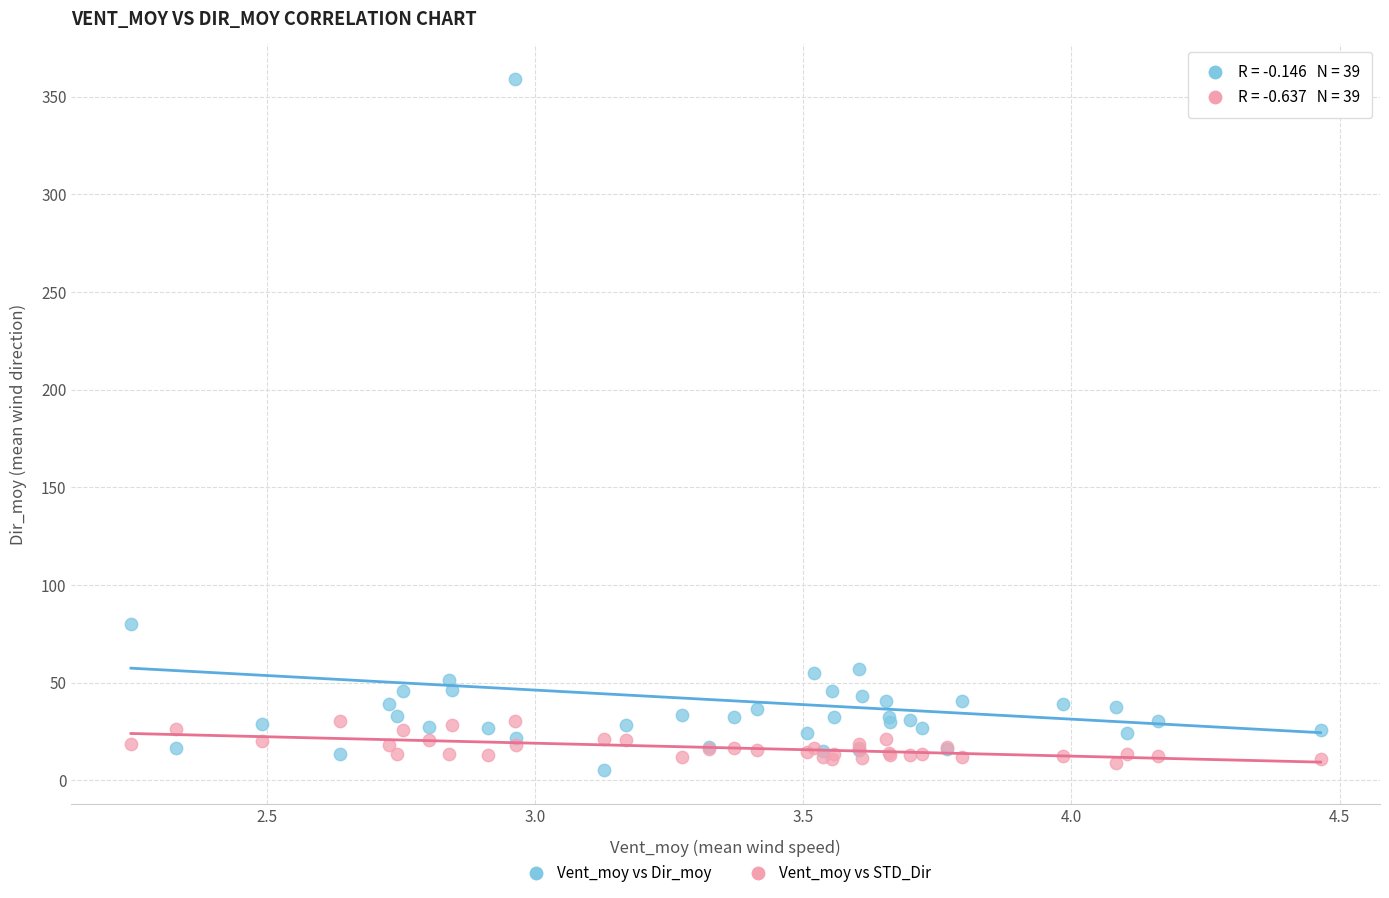

Which series contains the highest Y value?

Vent_moy vs Dir_moy